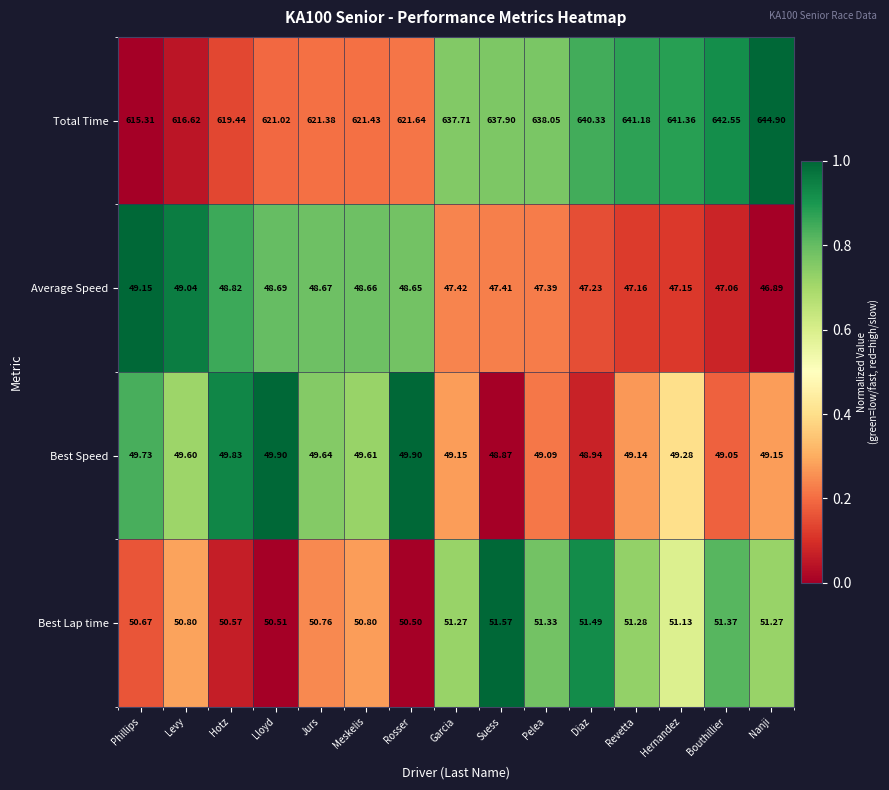

Is the value of Best Lap time at Diaz greater than the value of Total Time at Jurs?

No